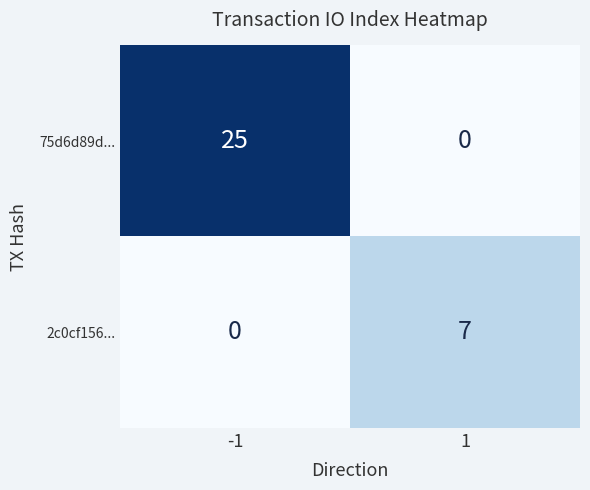

At which category is the sum across all series the highest?

-1